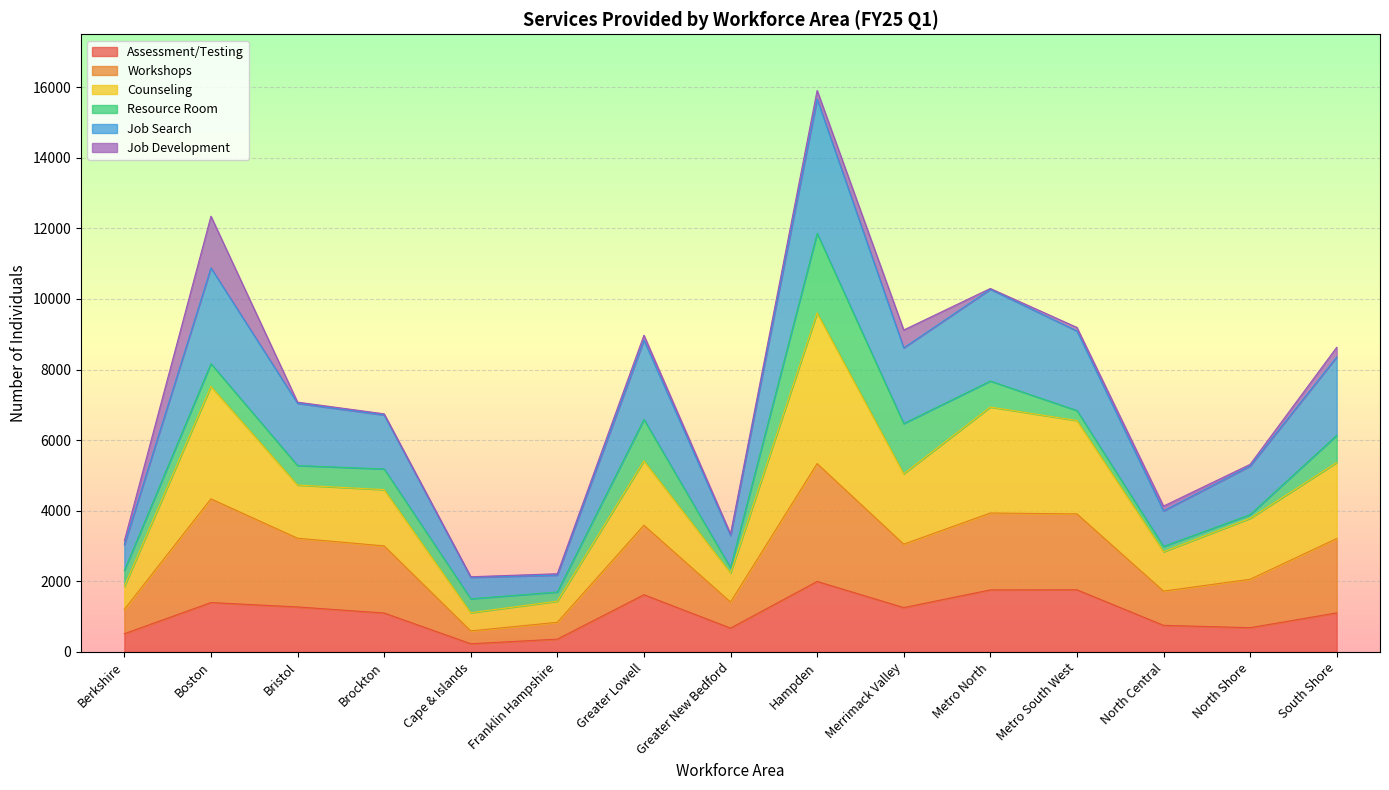

What are all the series names shown in the legend?

Assessment/Testing, Workshops, Counseling, Resource Room, Job Search, Job Development